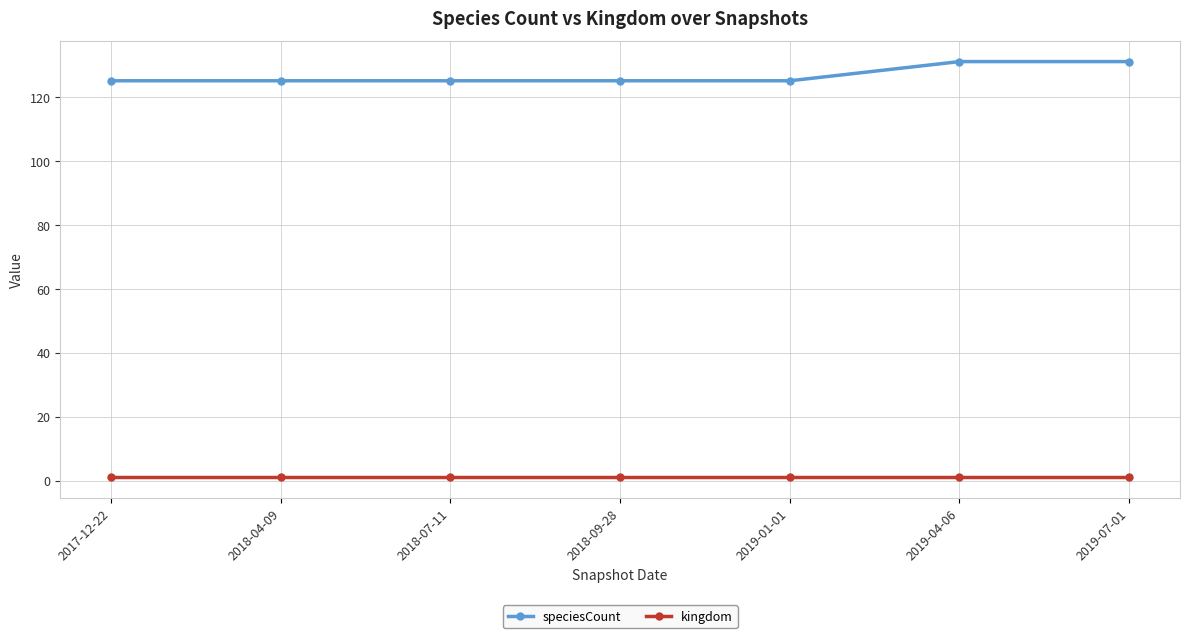

True or false: kingdom and speciesCount intersect in this chart.

False